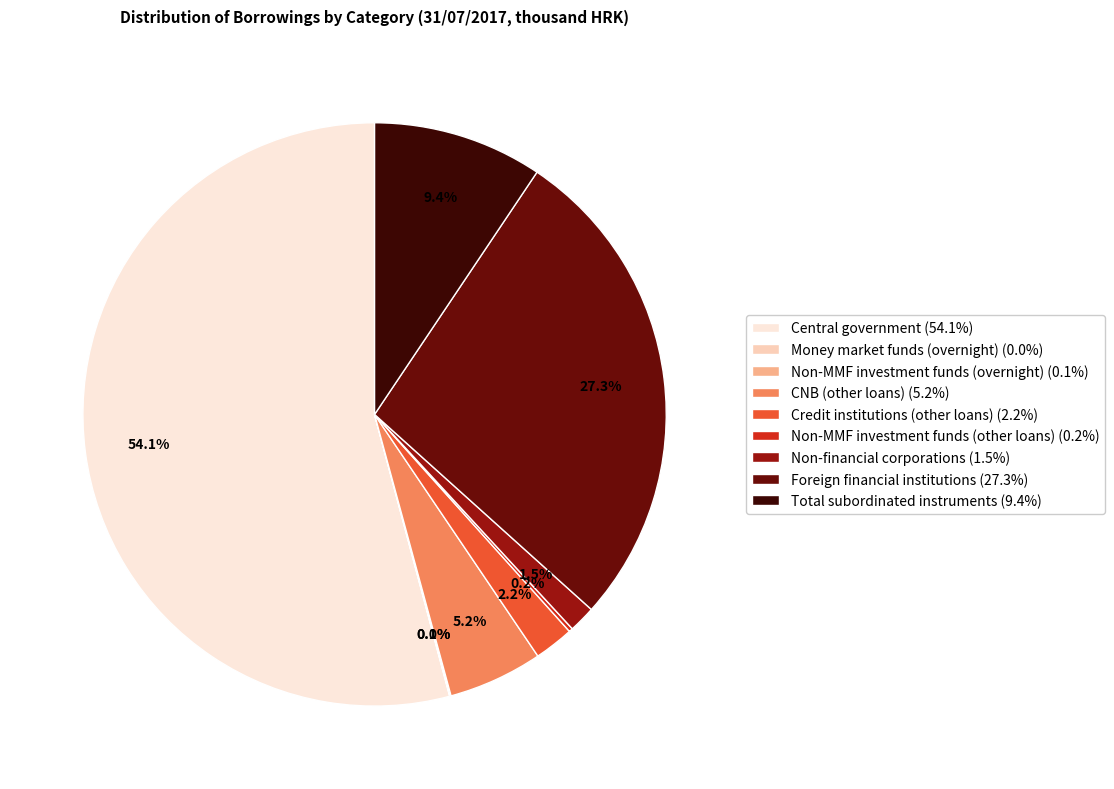

Is there a majority slice in this chart?

Yes